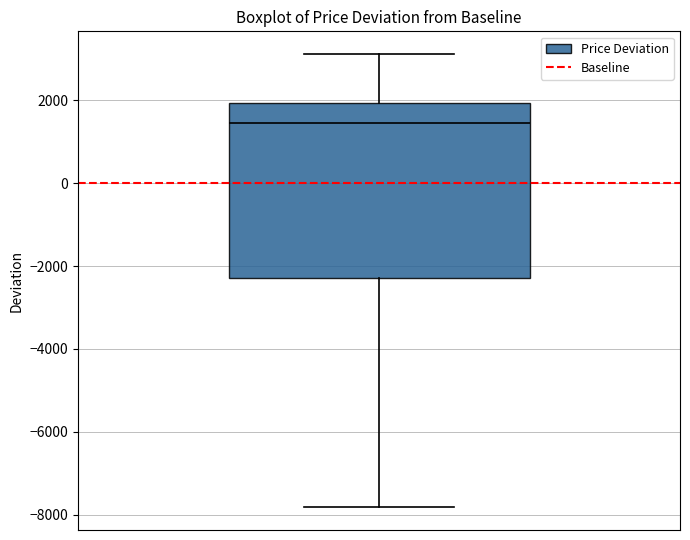

Where does the median line of the box sit on the y-axis? The values are not printed on the chart, so give them approximately, as read against the axis.

1400